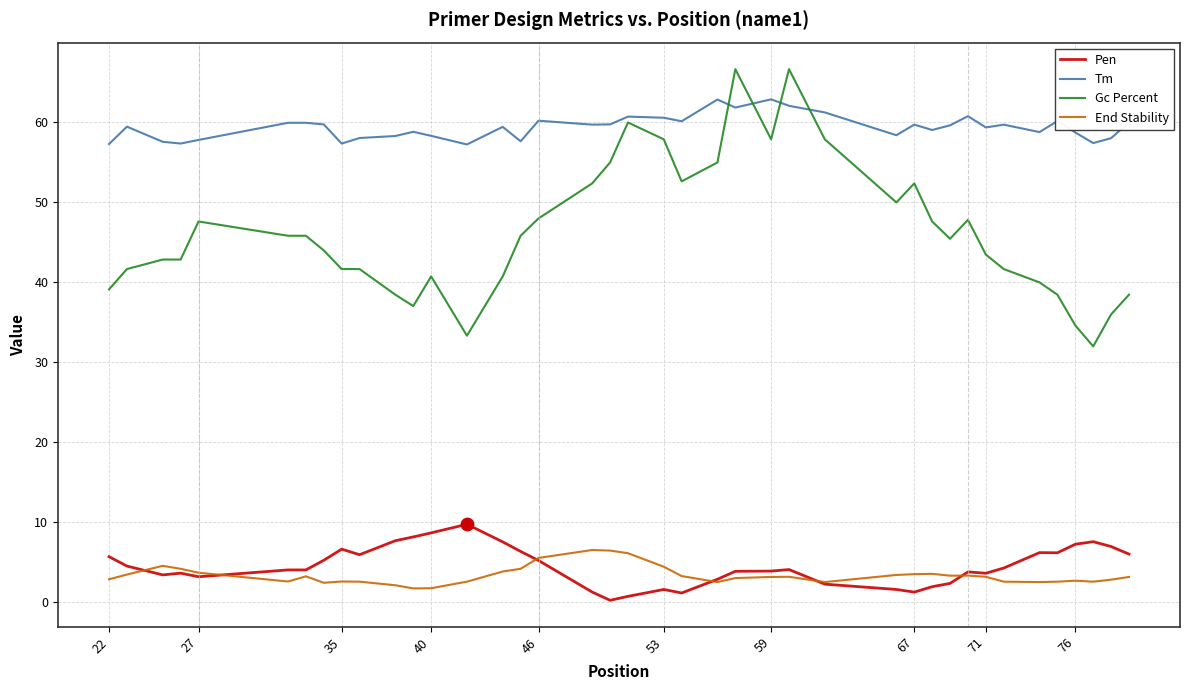

At how many categories does at least one series exceed 10?

40